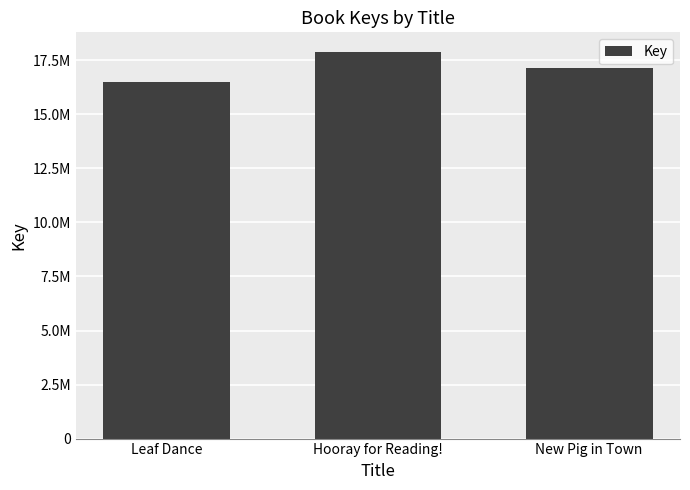

Are the bars horizontal?

No